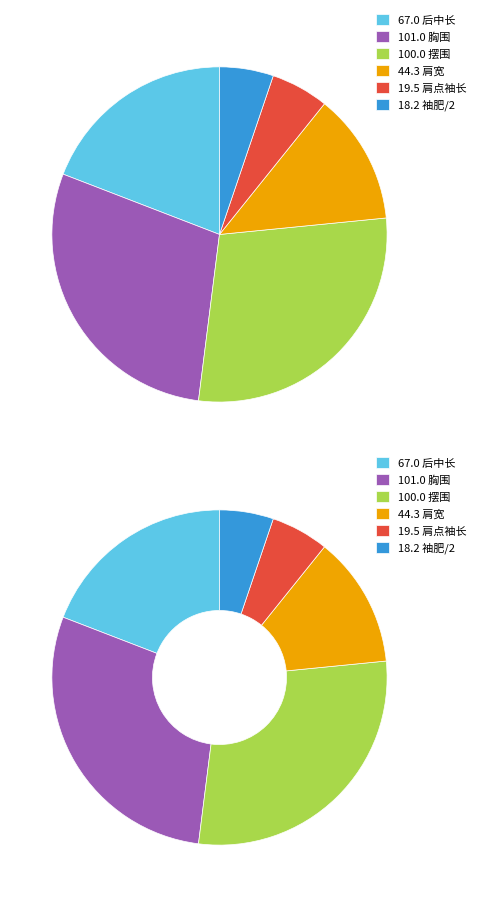

What is the change in value from 肩宽 to 袖肥/2?

-26.1